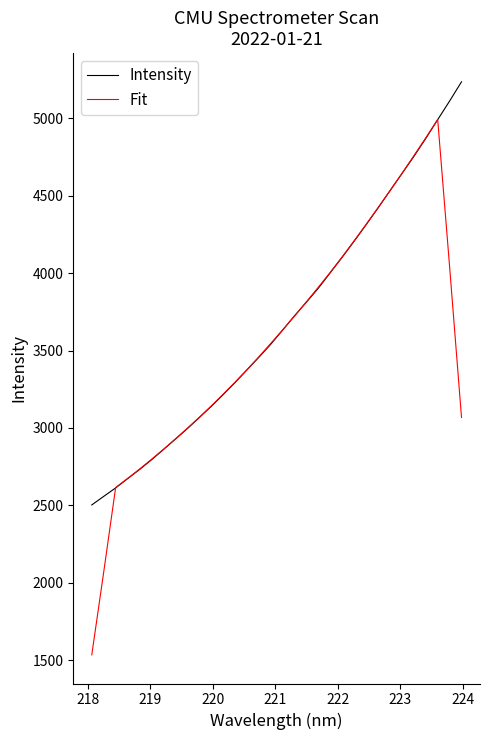

Which series has the widest spread of values?

Fit